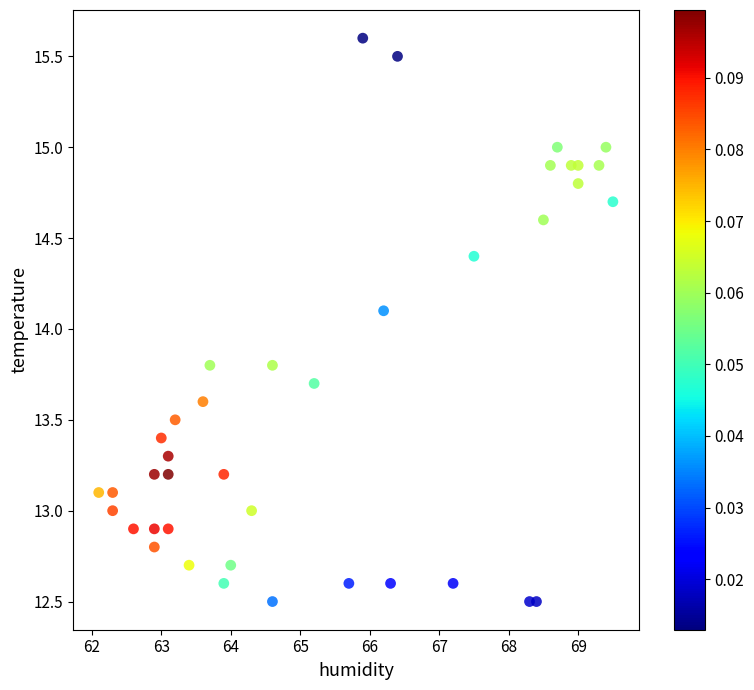

What Y value in the scatter plot is closest to 14?

14.1